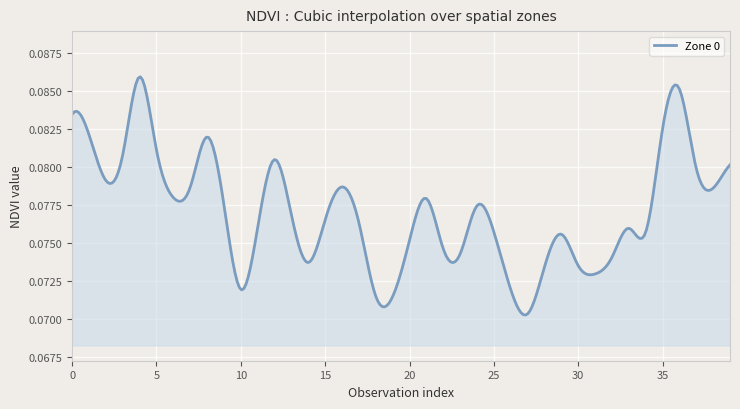

Which label corresponds to the largest value in the chart?

4